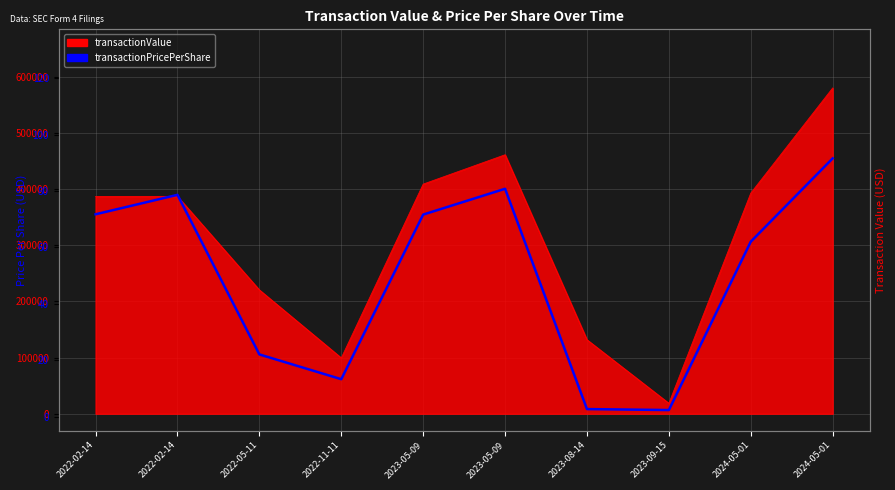

Where does the data first go above 71?

2022-02-14